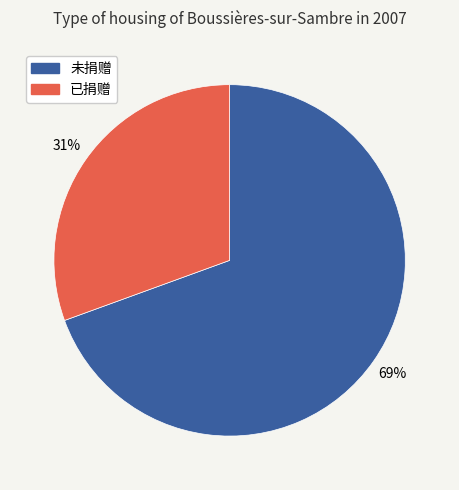

Is there any slice that represents more than half of the pie?

Yes